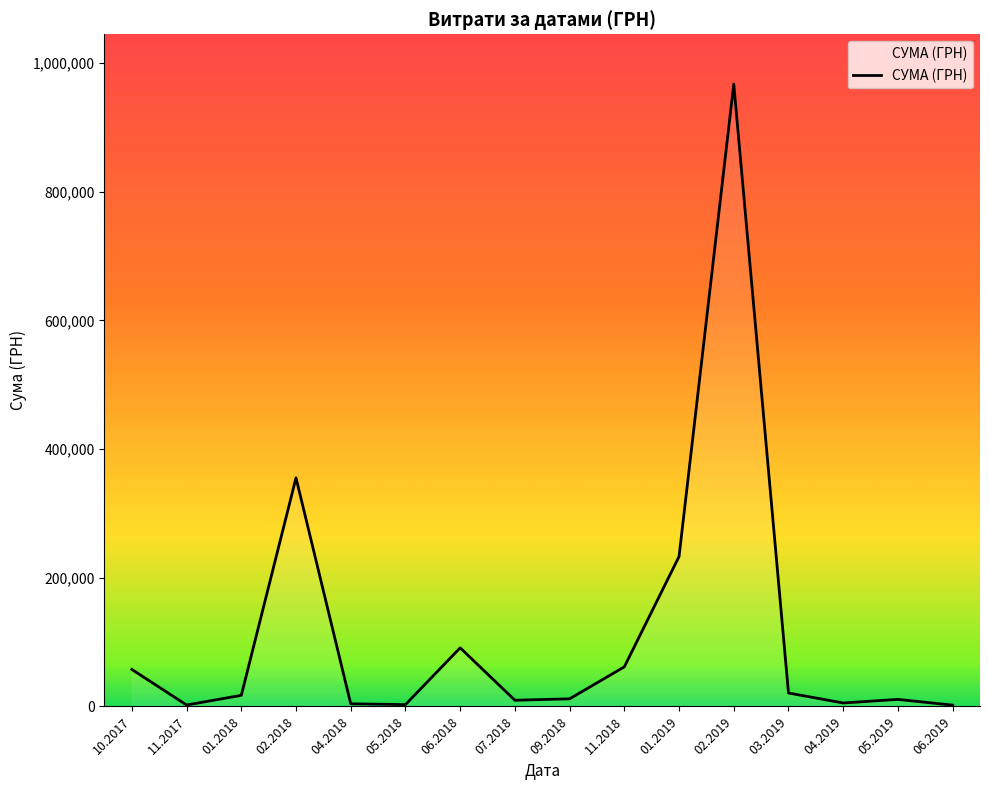

How many categories are shown in the chart?

16